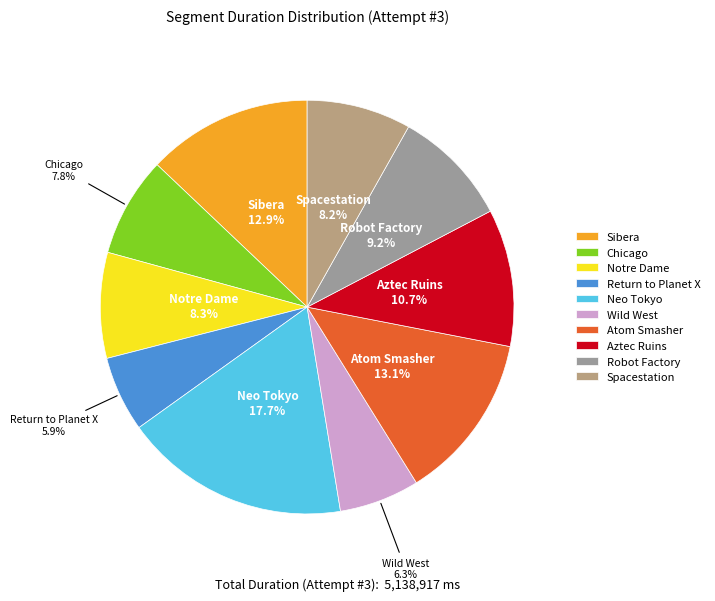

To the nearest percent, what is the difference between the Robot Factory and Atom Smasher slice percentages?

4%